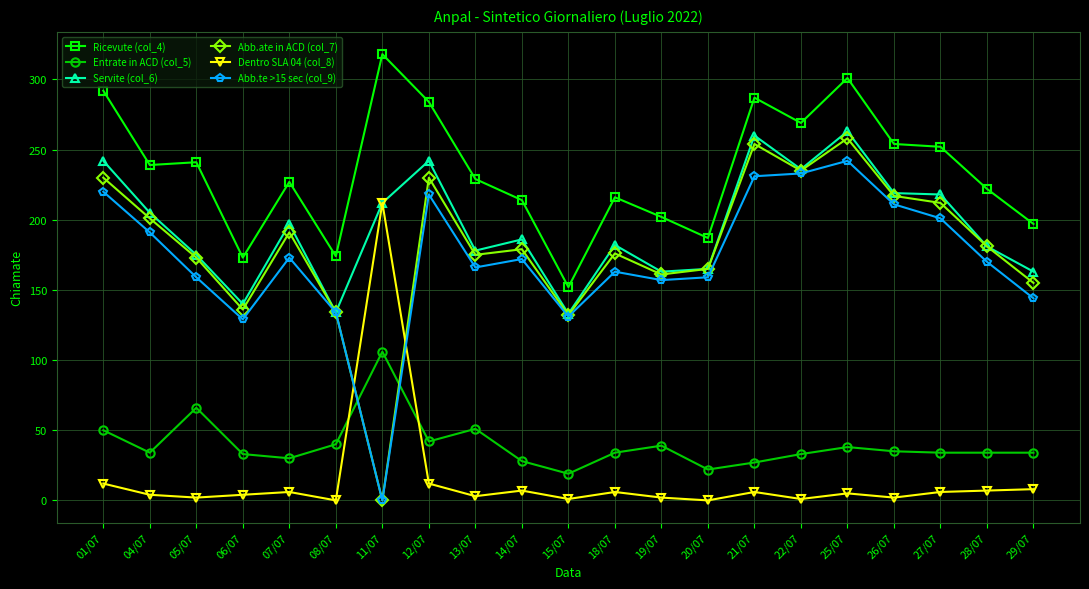

What position from the right is 01/07?

21